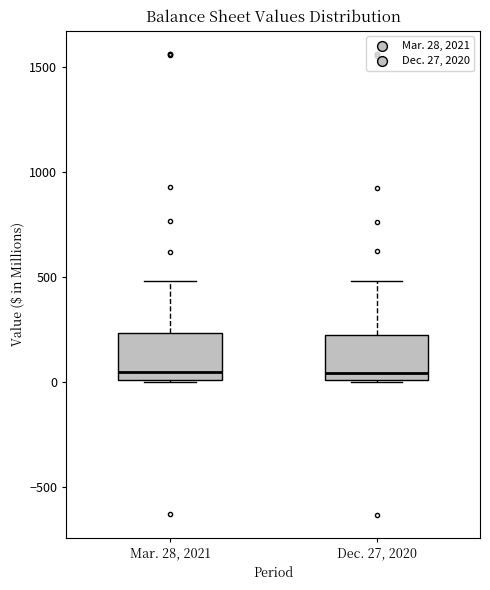

Where does the median line of the box for Mar. 28, 2021 sit on the y-axis? The values are not printed on the chart, so give them approximately, as read against the axis.

50